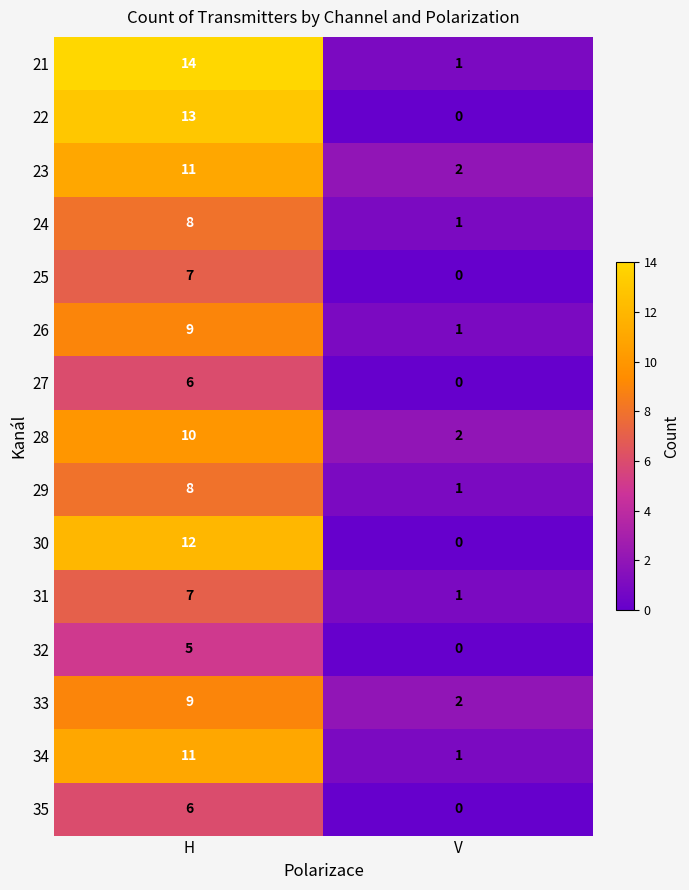

What is the total value across all series at V?

12